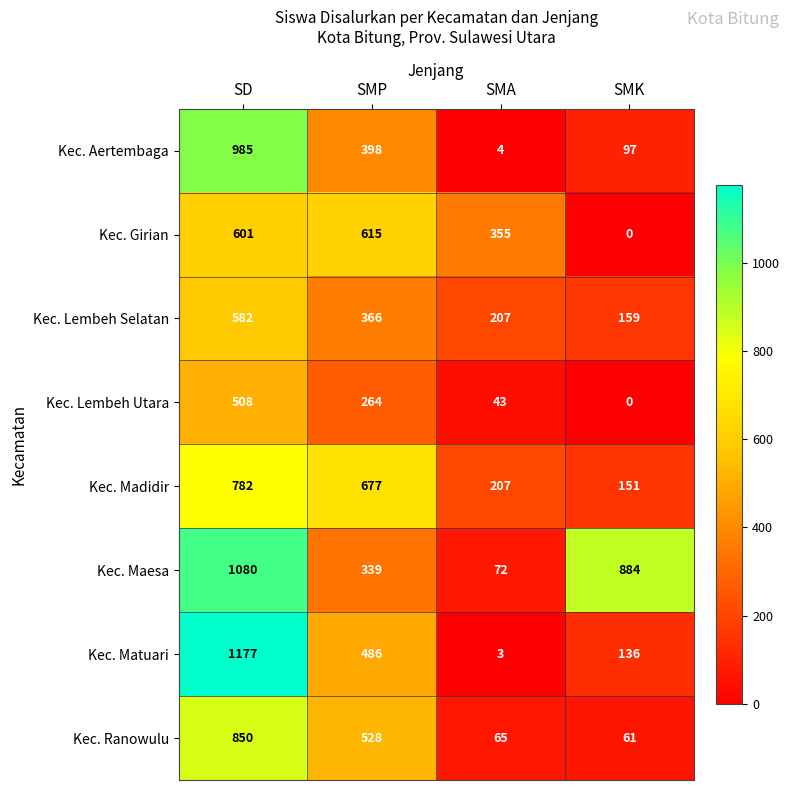

Count the number of data series in this chart.

8